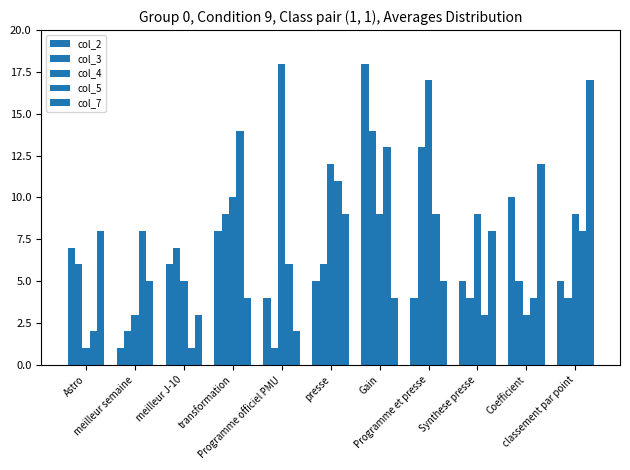

How many categories are shown in the chart?

11